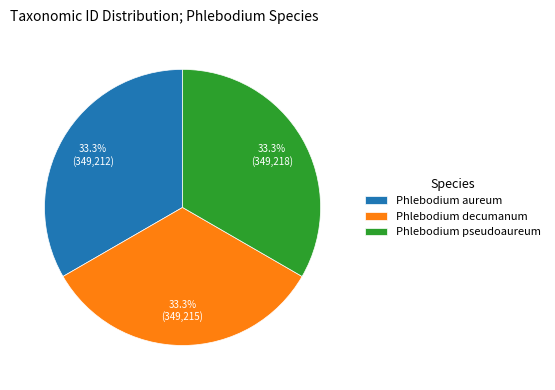

Approximately how many times larger is the value at Phlebodium aureum compared to Phlebodium pseudoaureum?

1.0